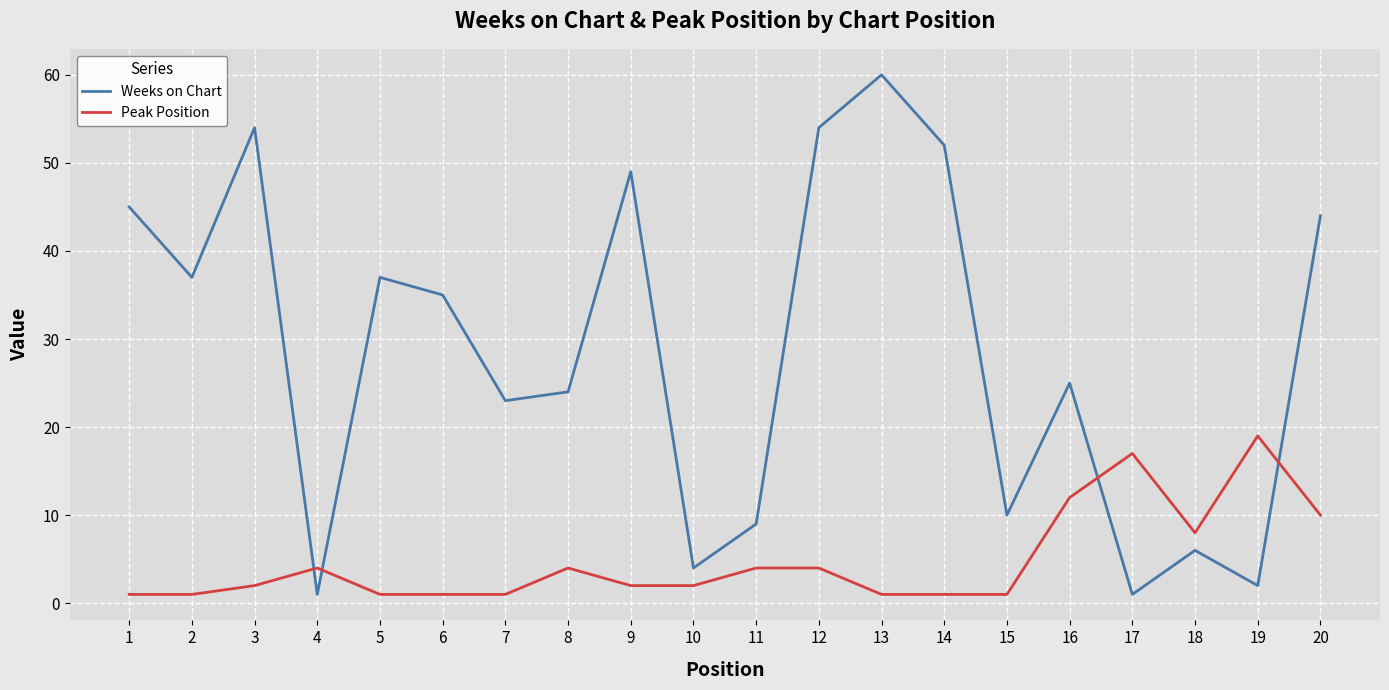

At which category is the sum across all series the highest?

13